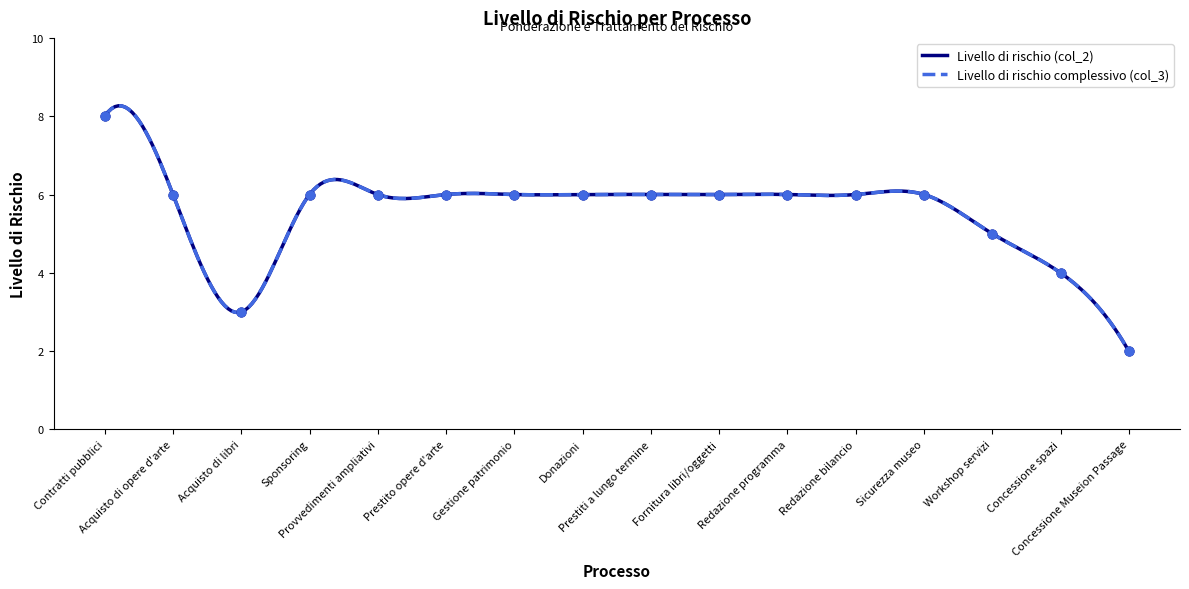

Which series reaches the minimum Y coordinate?

Livello di rischio (col_2)